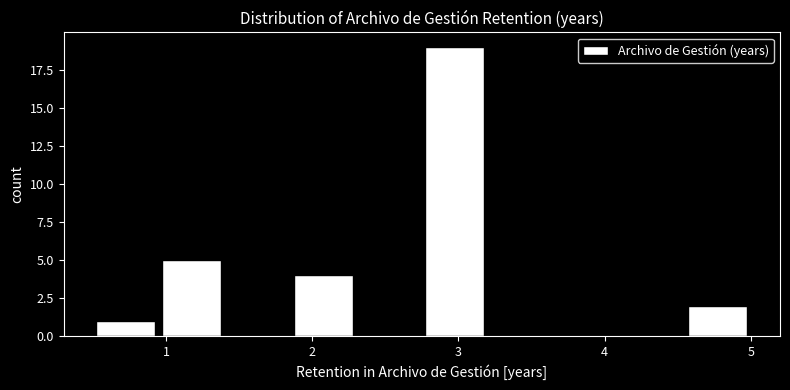

How tall is the bar that spans 0.50 to 0.95 on the x-axis? Neither the bar edges nor the heights are printed on the chart, so give them approximately, as read against the axes.

1